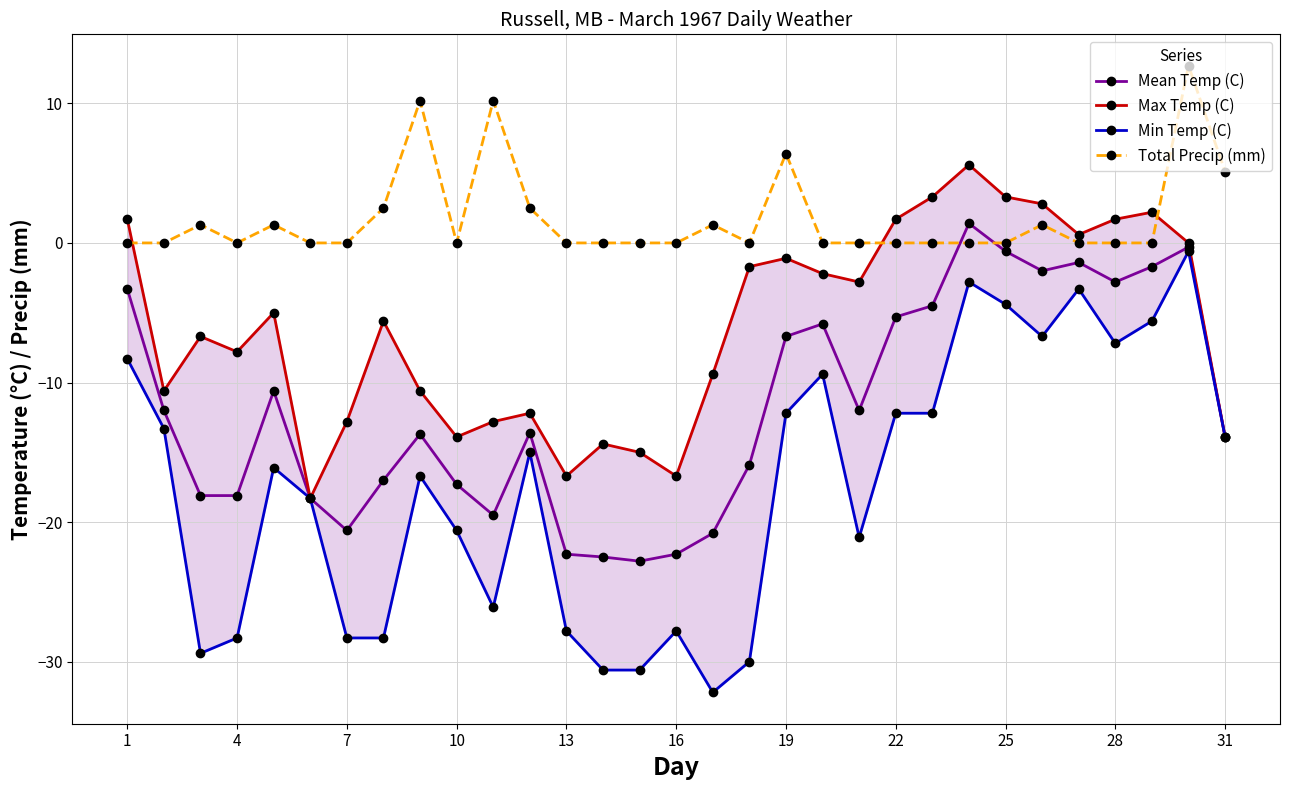

Rank the series by their maximum value, from lowest to highest.

Min Temp (C), Mean Temp (C), Max Temp (C), Total Precip (mm)